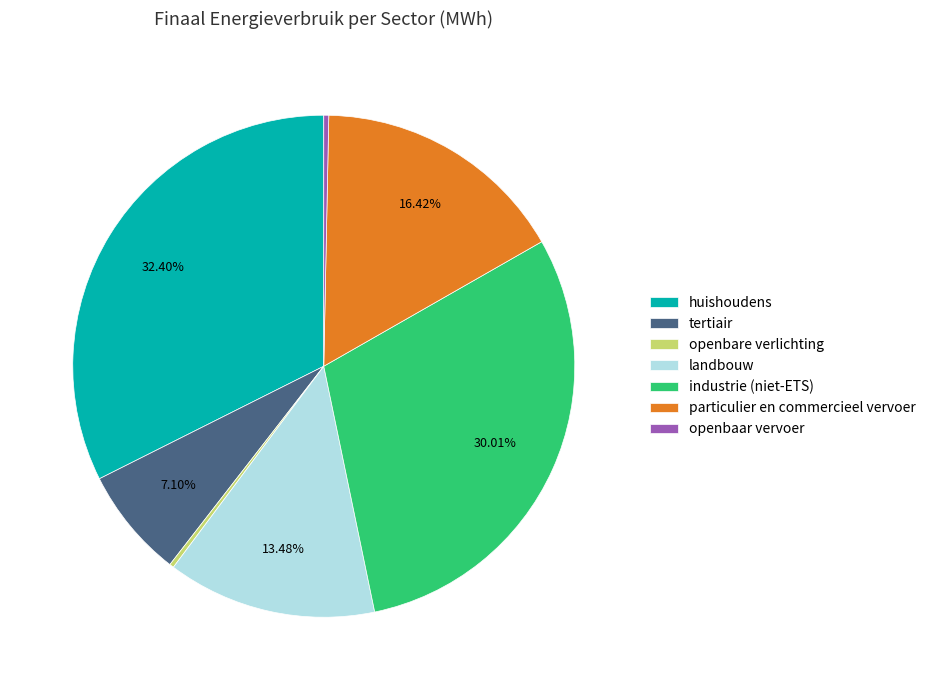

Does openbaar vervoer account for over 50% of the chart?

No